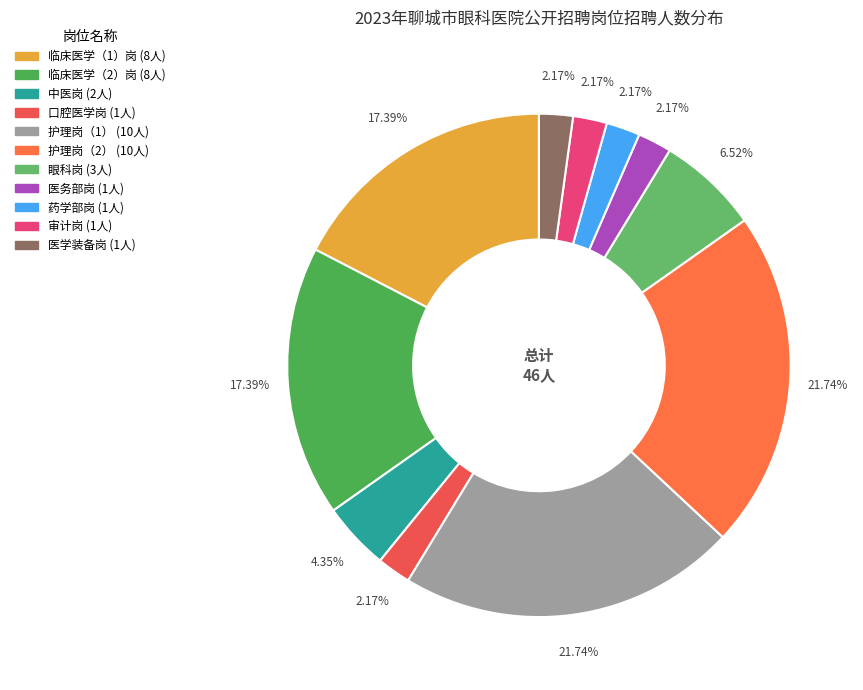

How many segments does this pie chart have?

11